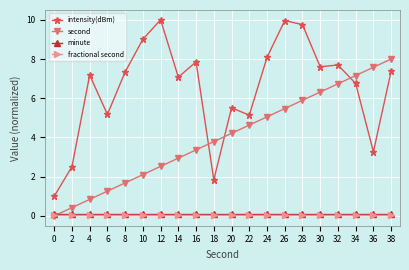

What is the total value across all series at 26?

15.6